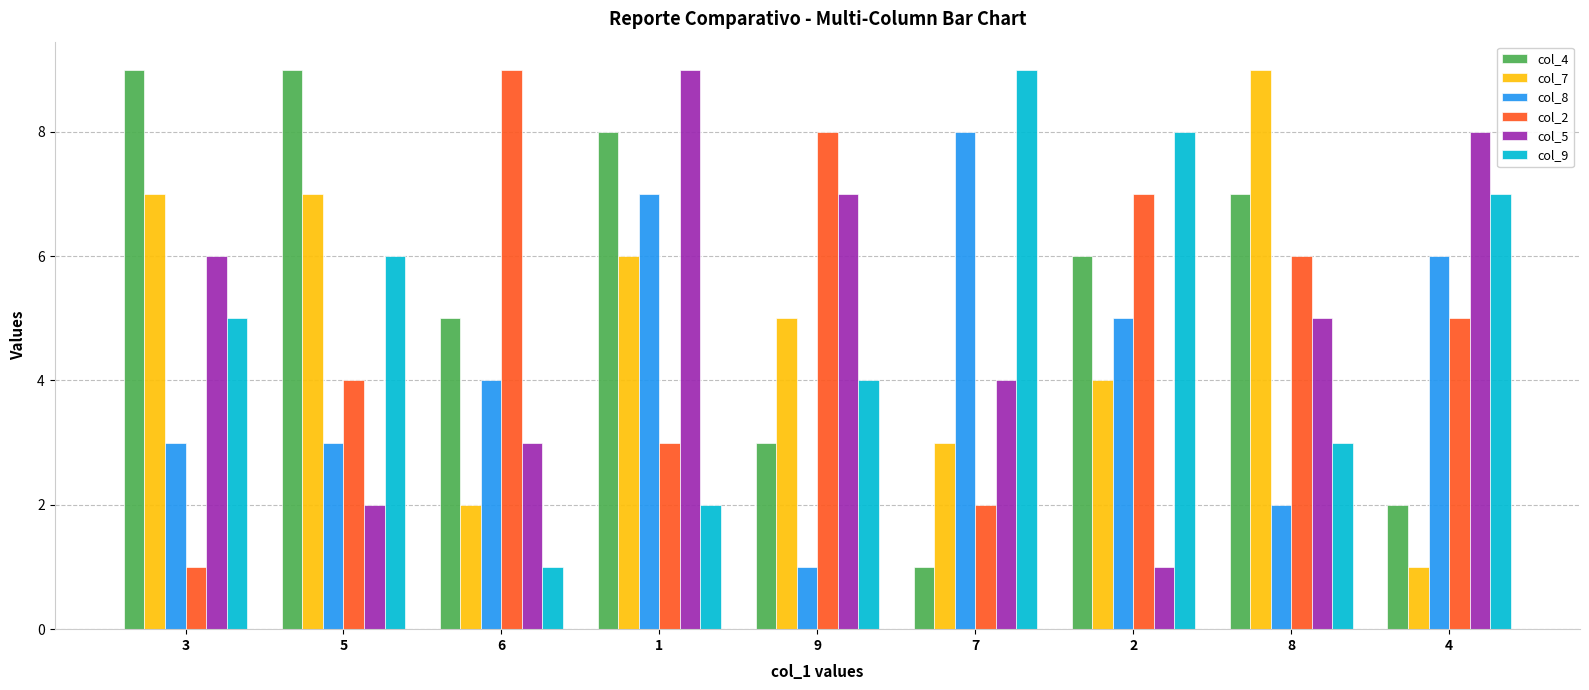

Is it true that col_2 equals 3 at 1?

True